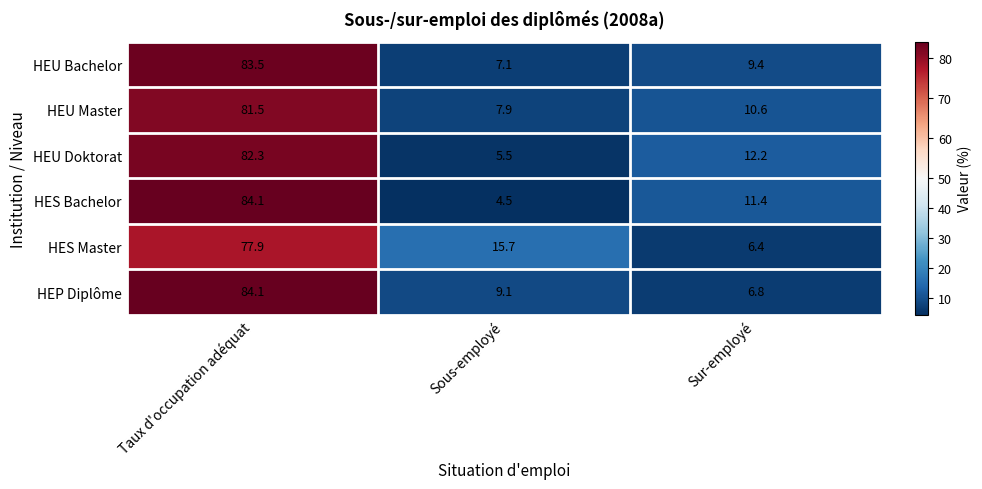

Reading left to right, transcribe all the data shown in this chart.

HEU Bachelor: 83.5	7.1	9.4
HEU Master: 81.5	7.9	10.6
HEU Doktorat: 82.3	5.5	12.2
HES Bachelor: 84.1	4.5	11.4
HES Master: 77.9	15.7	6.4
HEP Diplôme: 84.1	9.1	6.8